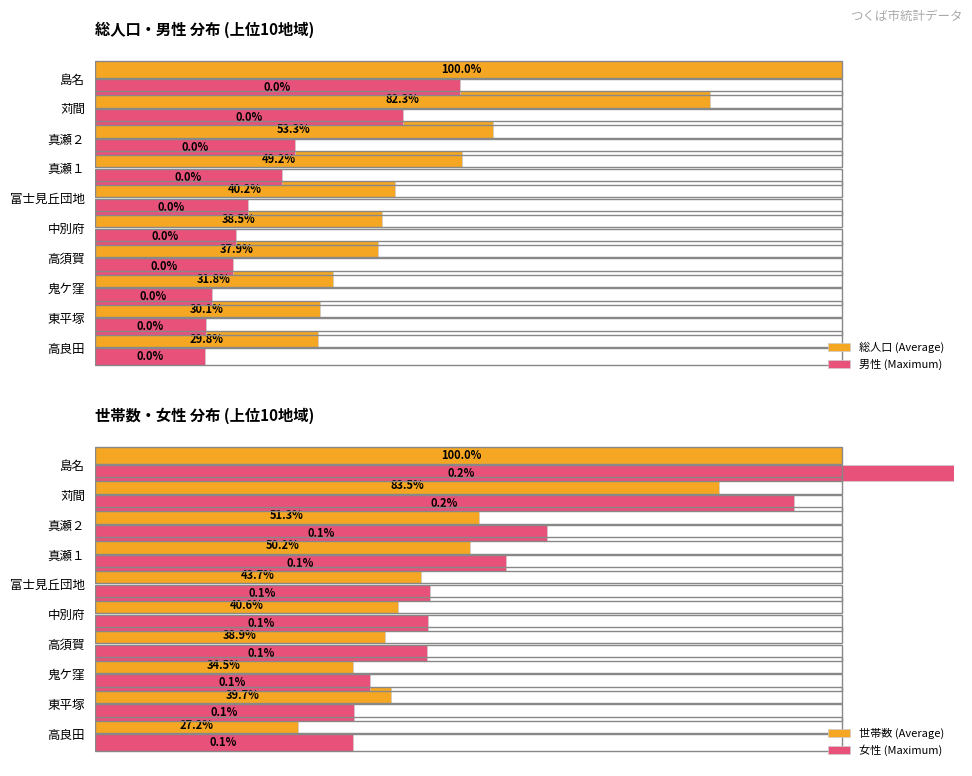

Does the chart contain stacked bars?

No